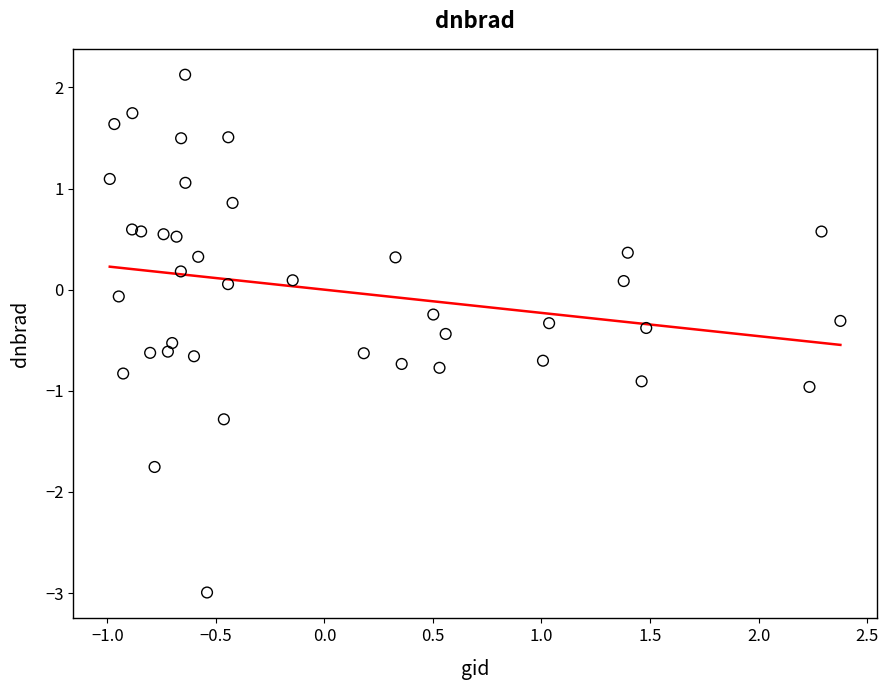

What is the range of X values (max minus min)?

3.4